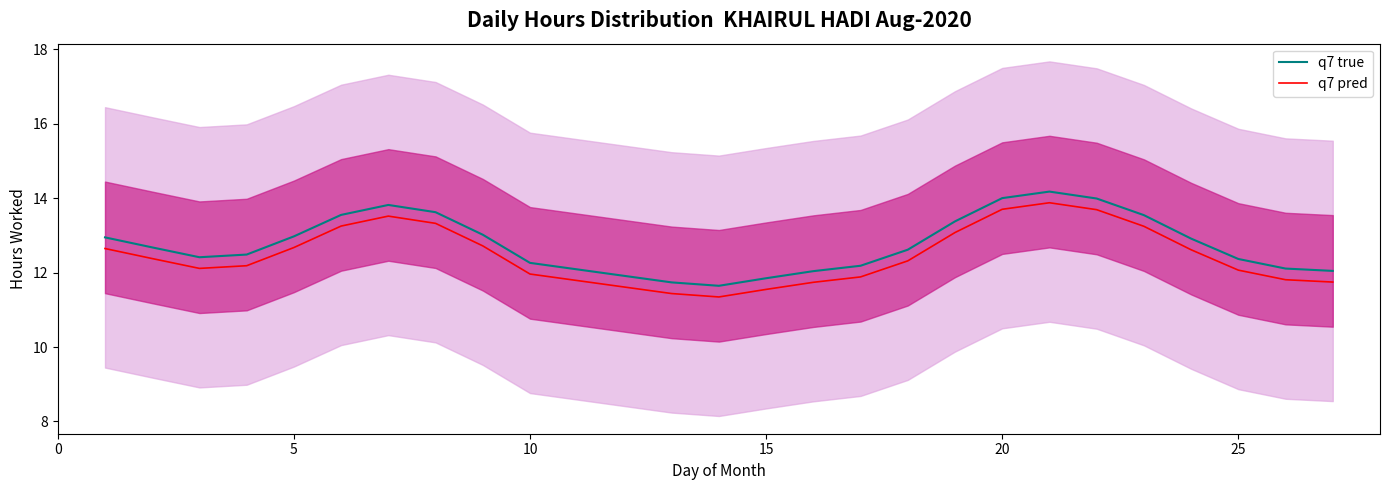

Reading left to right, what are all the values shown in this chart?

q7 true: 12.9	12.7	12.4	12.5	13.0	13.6	13.8	13.6	13.0	12.3	11.7	11.6	11.8	12.0	12.2	12.6	13.4	14.0	14.2	14.0	13.5	12.9	12.4	12.1	12.0
q7 pred: 12.6	12.4	12.1	12.2	12.7	13.3	13.5	13.3	12.7	12.0	11.4	11.3	11.5	11.7	11.9	12.3	13.1	13.7	13.9	13.7	13.2	12.6	12.1	11.8	11.7